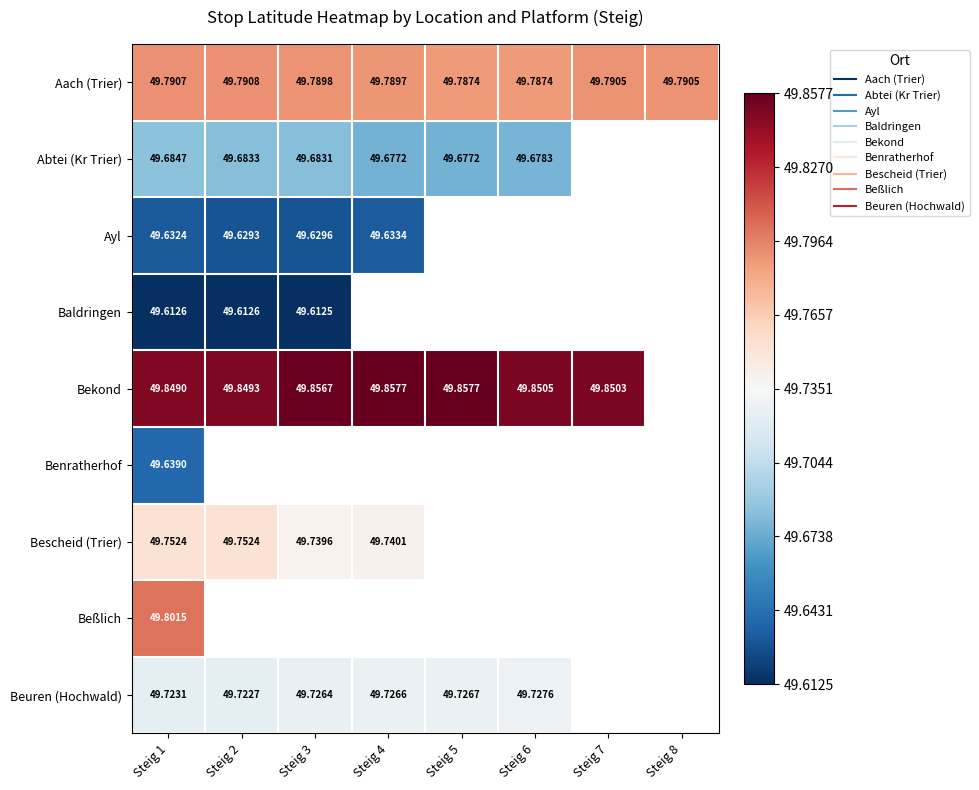

At how many categories does at least one series exceed 0?

8